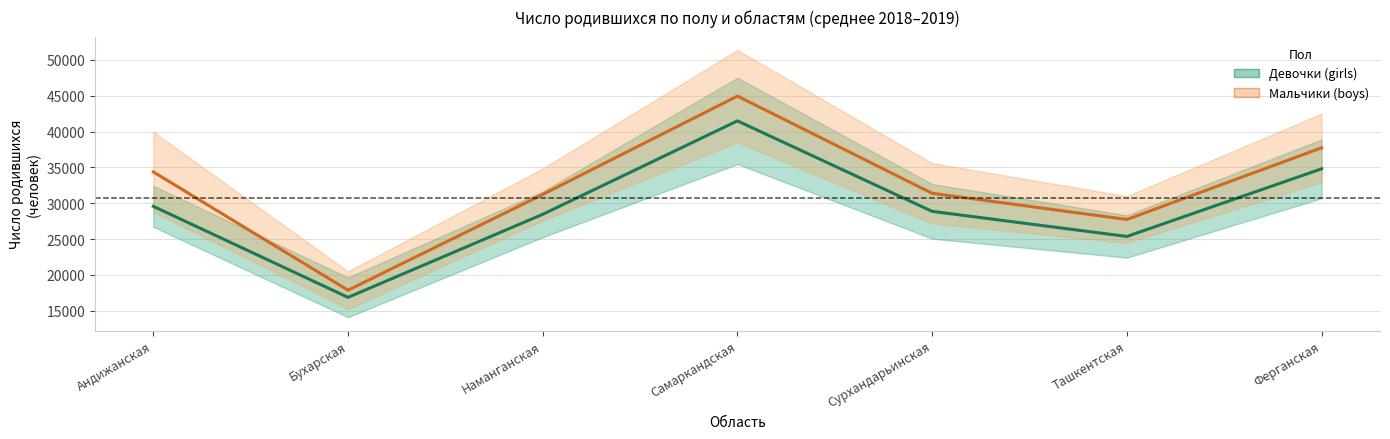

What is the label of the 5th point from the left?

Сурхандарьинская